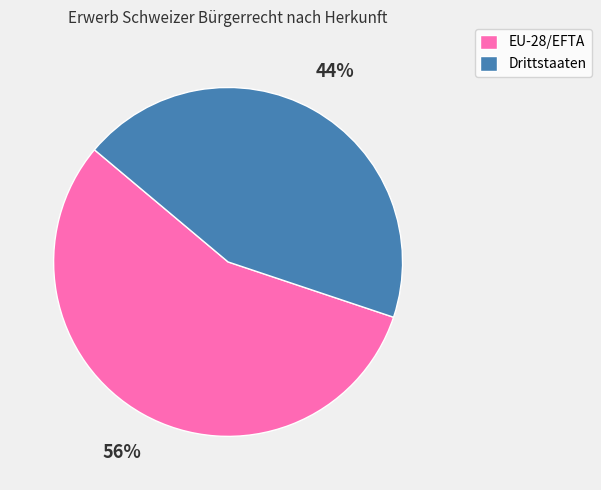

To the nearest percent, what portion does EU-28/EFTA represent?

56%